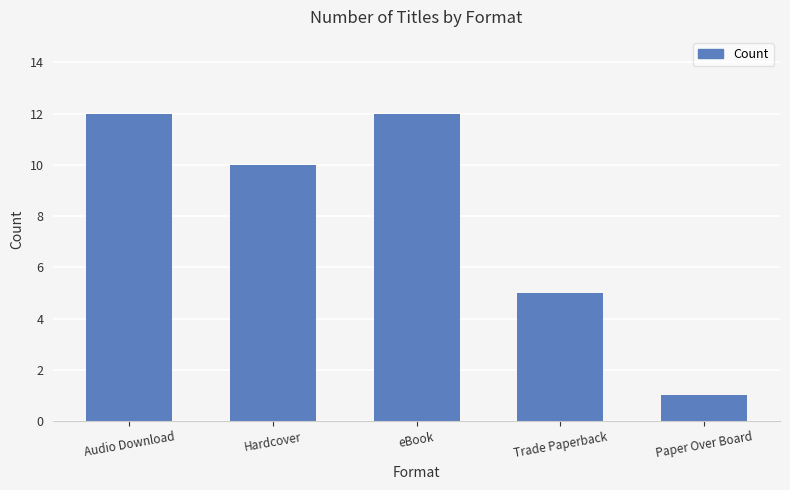

Reading right to left, extract all data points from this chart.

Paper Over Board=1	Trade Paperback=5	eBook=12	Hardcover=10	Audio Download=12